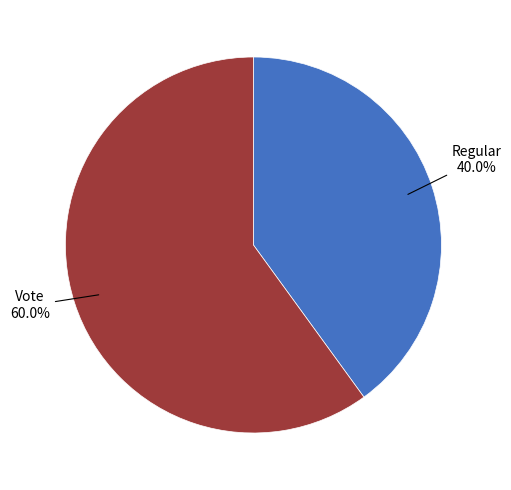

Does any single category account for the majority?

Yes